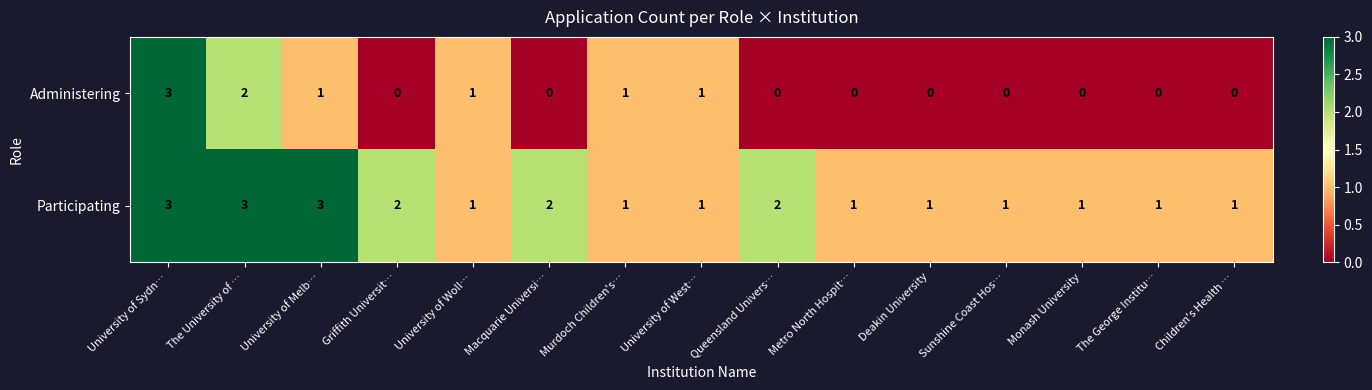

The value of Participating at University of West… is 0. True or false?

False